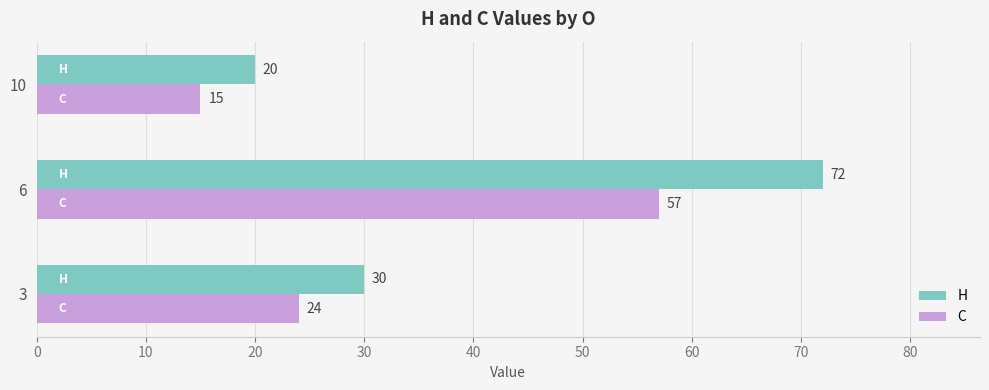

Count the C values in the range 15 to 57.

3